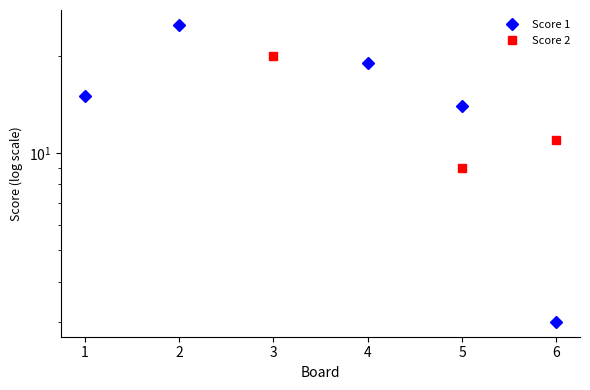

How many intersections are there between Score 2 and Score 1?

1